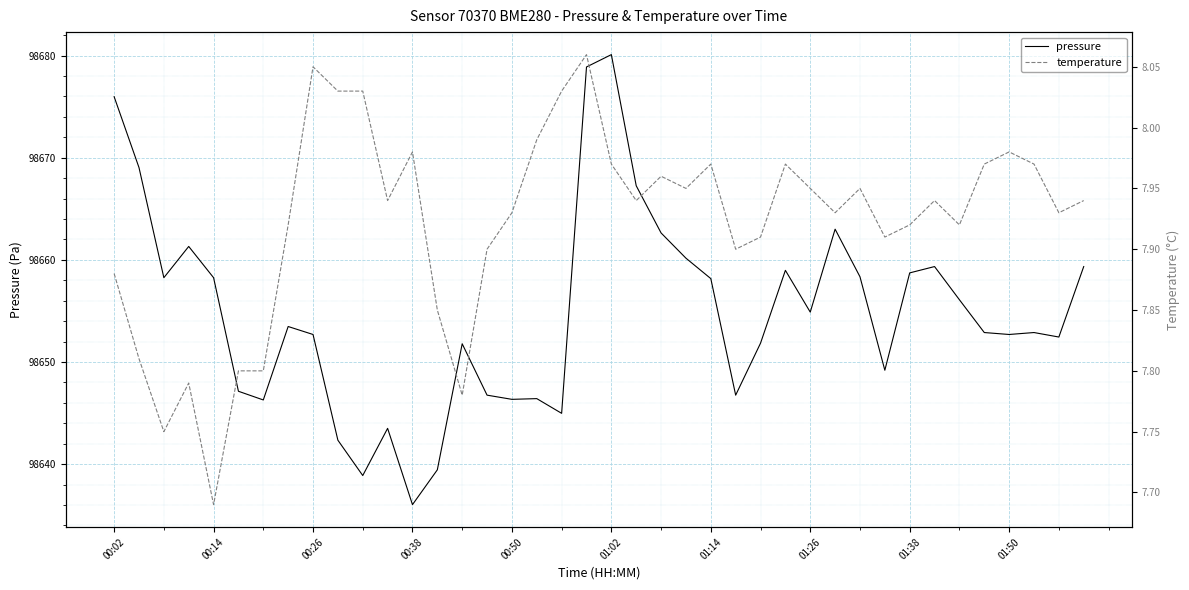

True or false: temperature has more than 0 points higher than both neighbors.

True